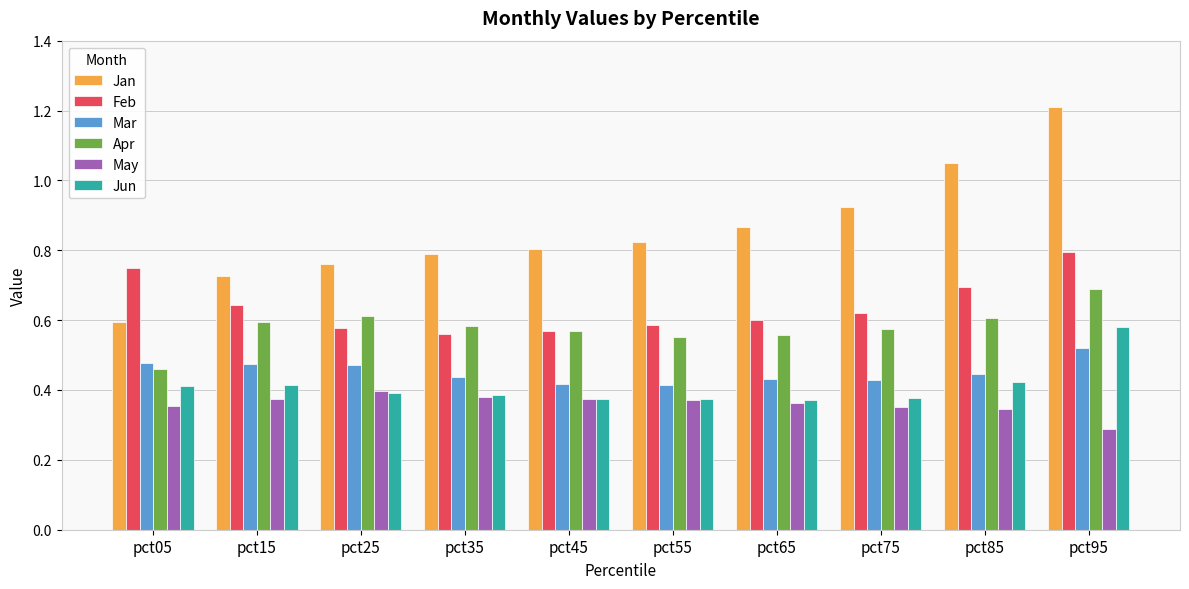

Which series has the widest spread of values?

Jan